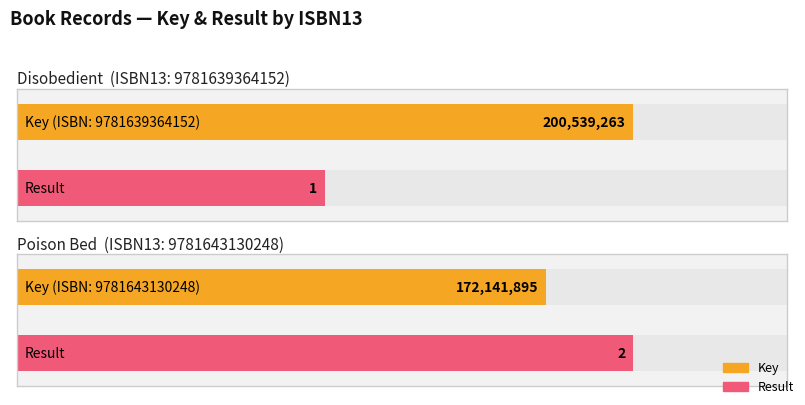

True or false: Result has a value of 2 at 9781643130248.

True